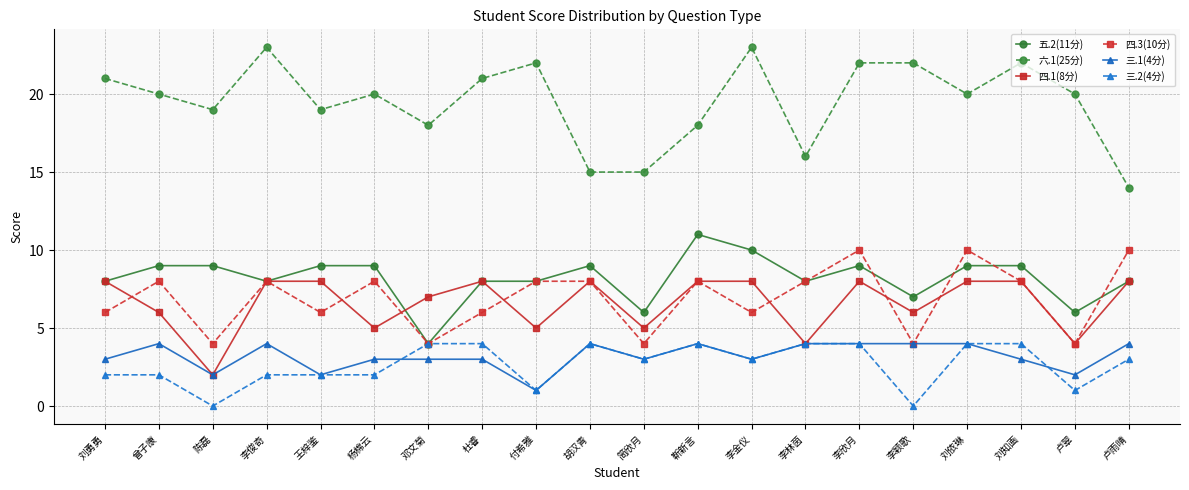

What is the difference between the maximum and minimum values in the 四.1(8分) series?

6